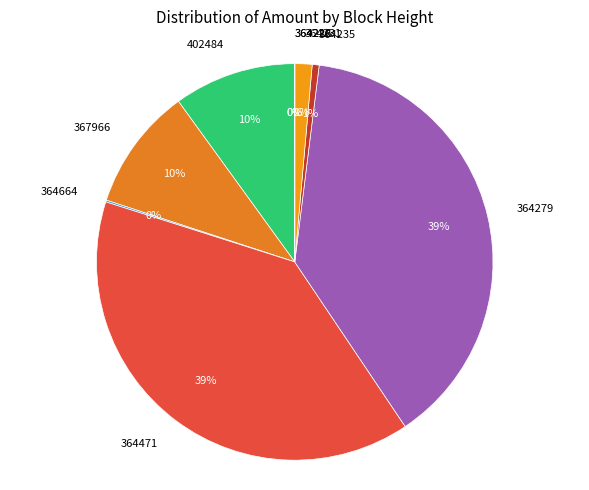

The 402484 slice represents 15% of the pie. True or false?

False